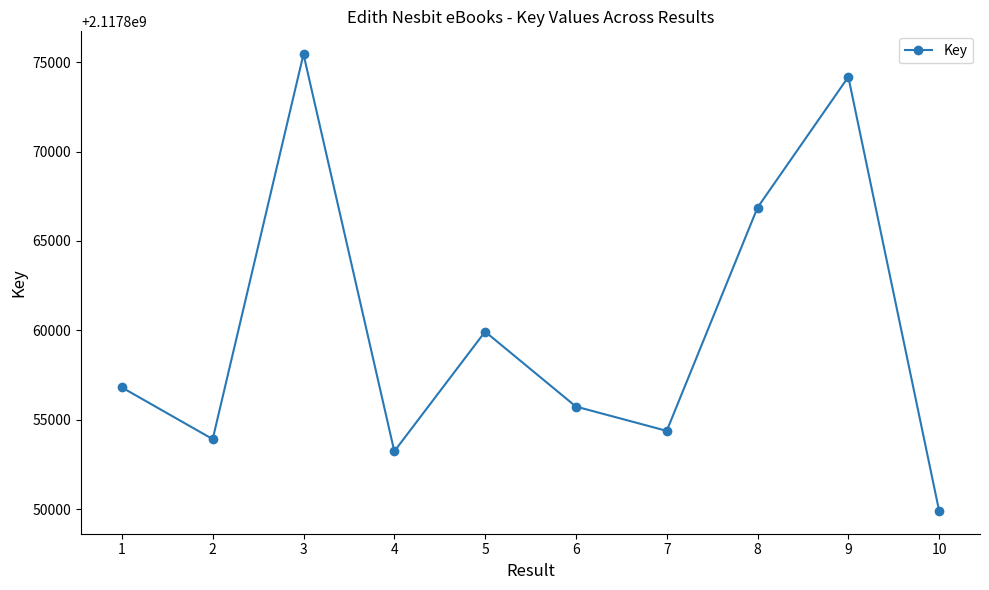

Is it true that the value at 6 is 2117855742?

True